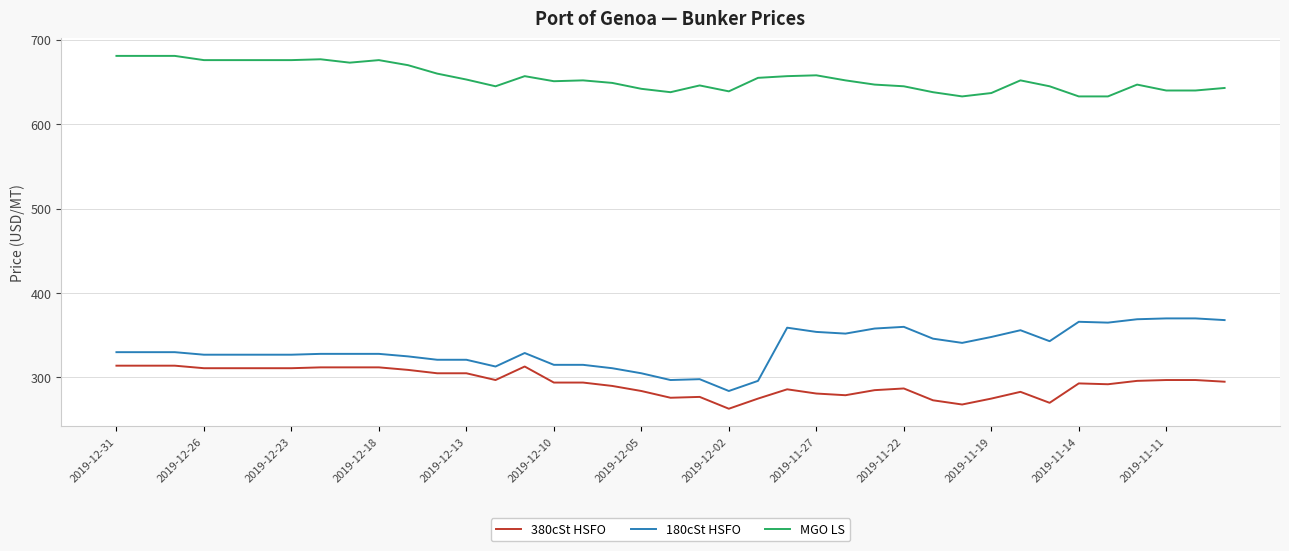

True or false: 380cSt HSFO and 180cSt HSFO intersect in this chart.

False